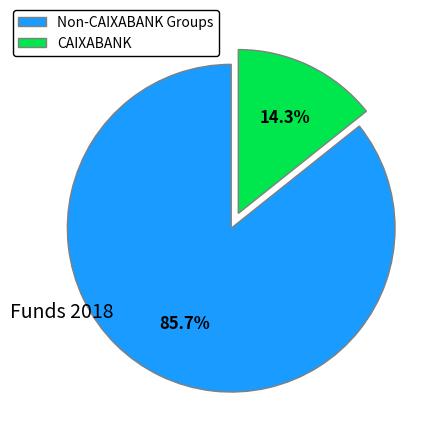

Count the number of slices in the pie.

2